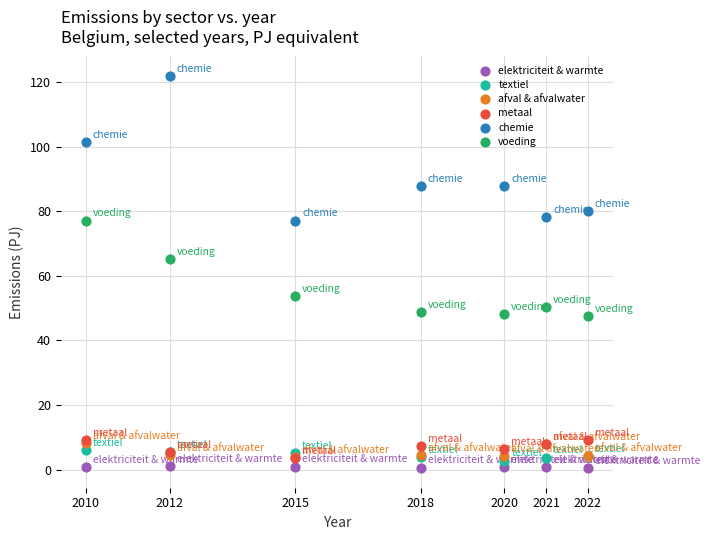

In the voeding series, what Y value is closest to 62?

65.3